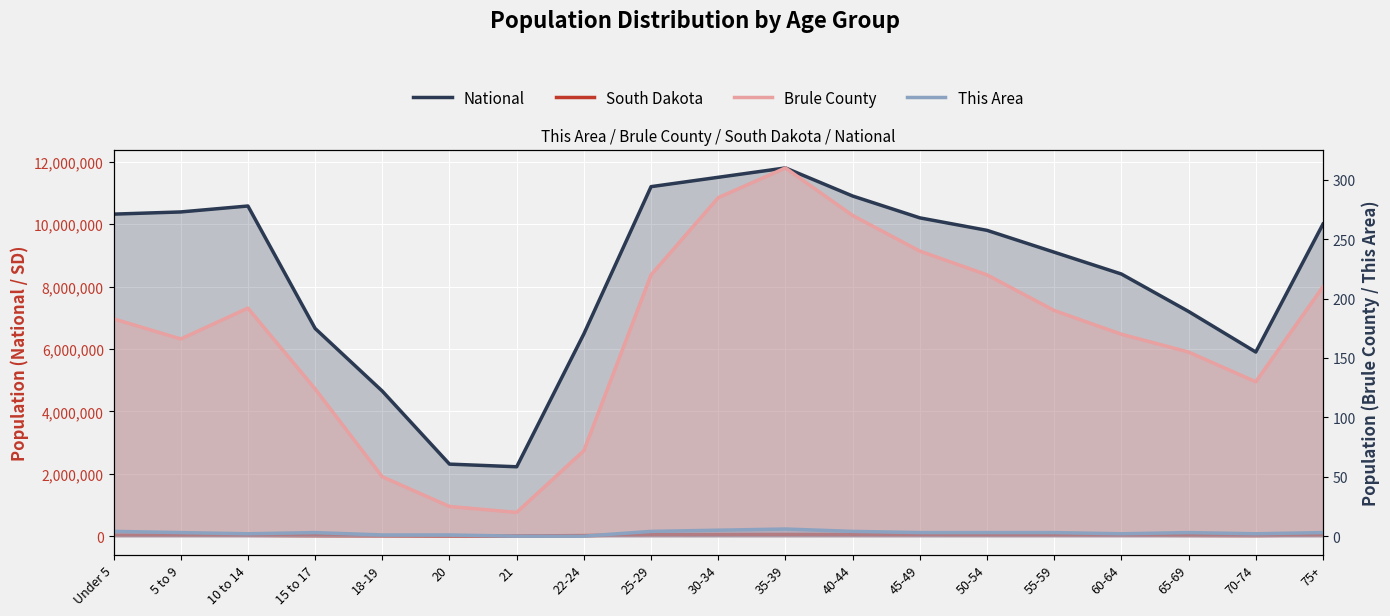

Reading left to right, list all the values displayed in this chart.

National: 10319427	10389638	10579862	6656209	4647457	2308319	2223198	6482659	11200000	11500000	11800000	10900000	10200000	9800000	9100000	8400000	7200000	5900000	10000000
South Dakota: 30535	28544	27678	17342	12340	6128	6055	17480	47230	52100	55000	50200	45000	40000	36000	31000	26000	21000	38000
Brule County: 183	166	192	124	50	25	20	72	220	285	310	270	240	220	190	170	155	130	210
This Area: 4	3	2	3	1	1	0	0	4	5	6	4	3	3	3	2	3	2	3